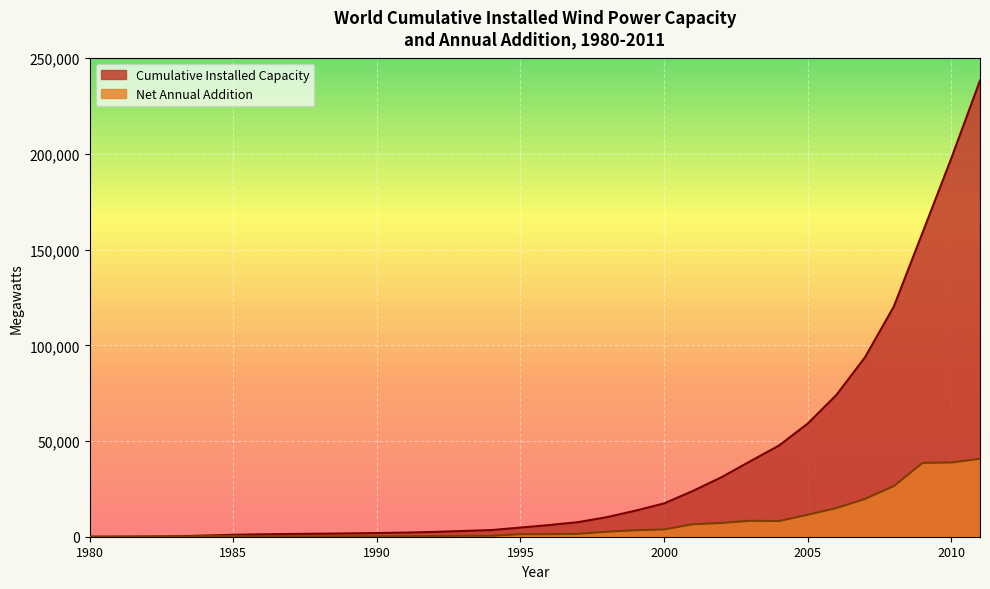

What is the spread (max minus min) of values at 2005?

47620